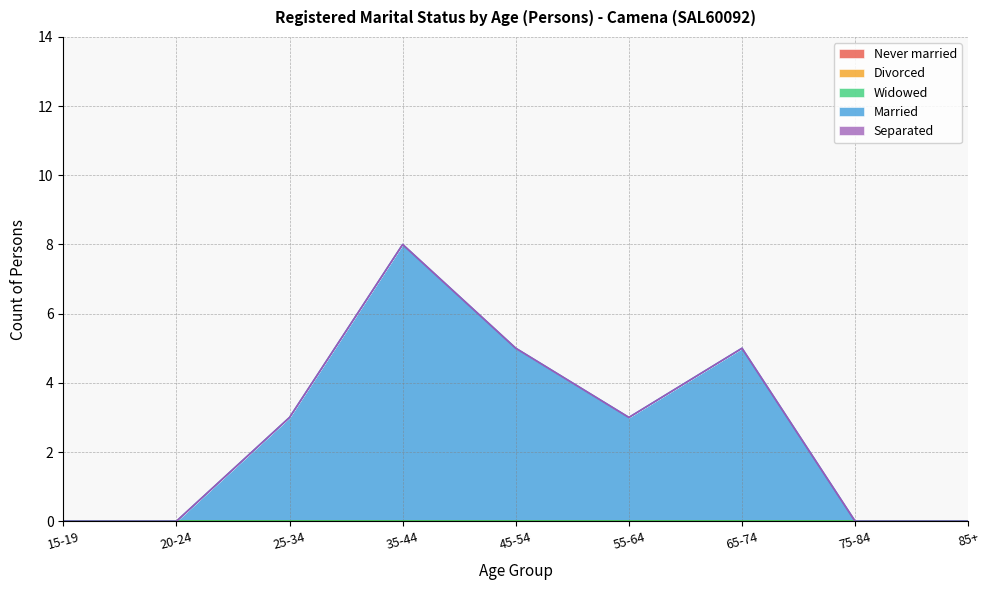

Where is Divorced nearest to the value 0?

15-19